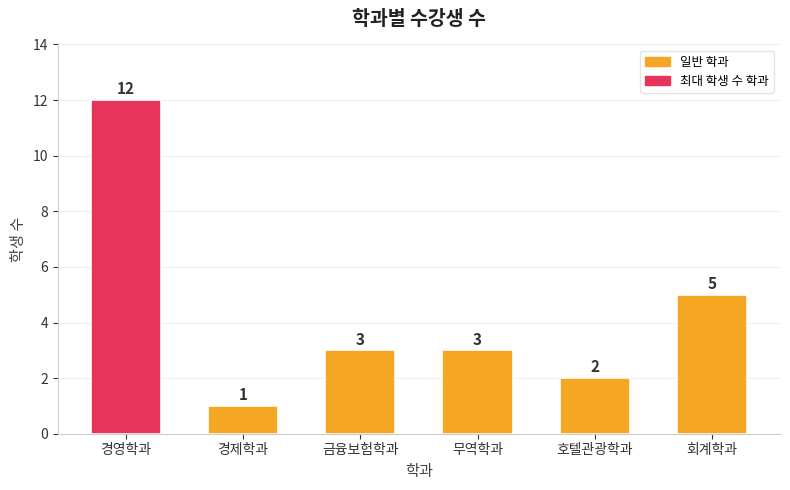

The value at 금융보험학과 is 3. True or false?

True